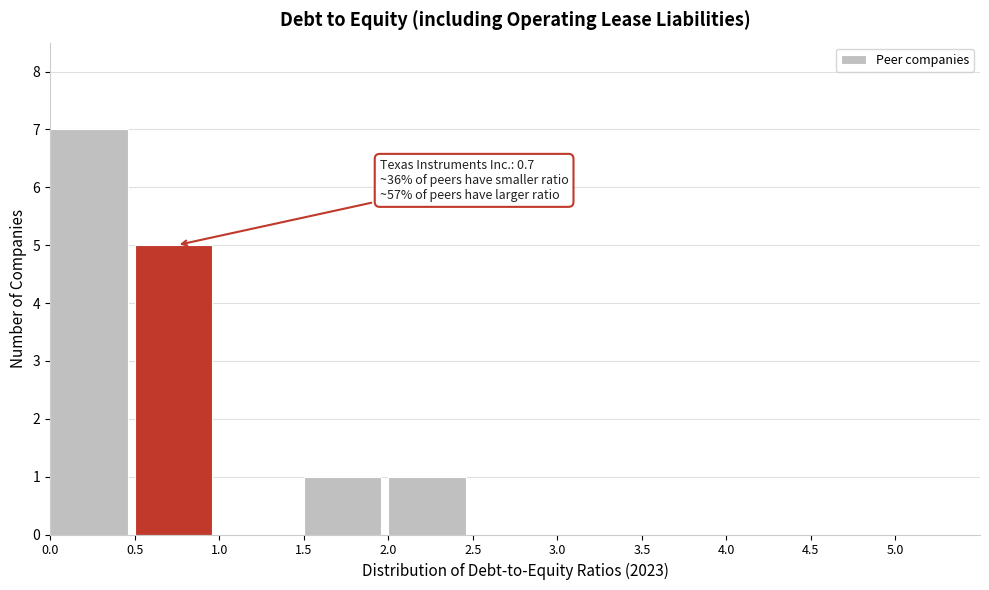

Which range on the x-axis has the tallest bar?

0.0 to 0.5